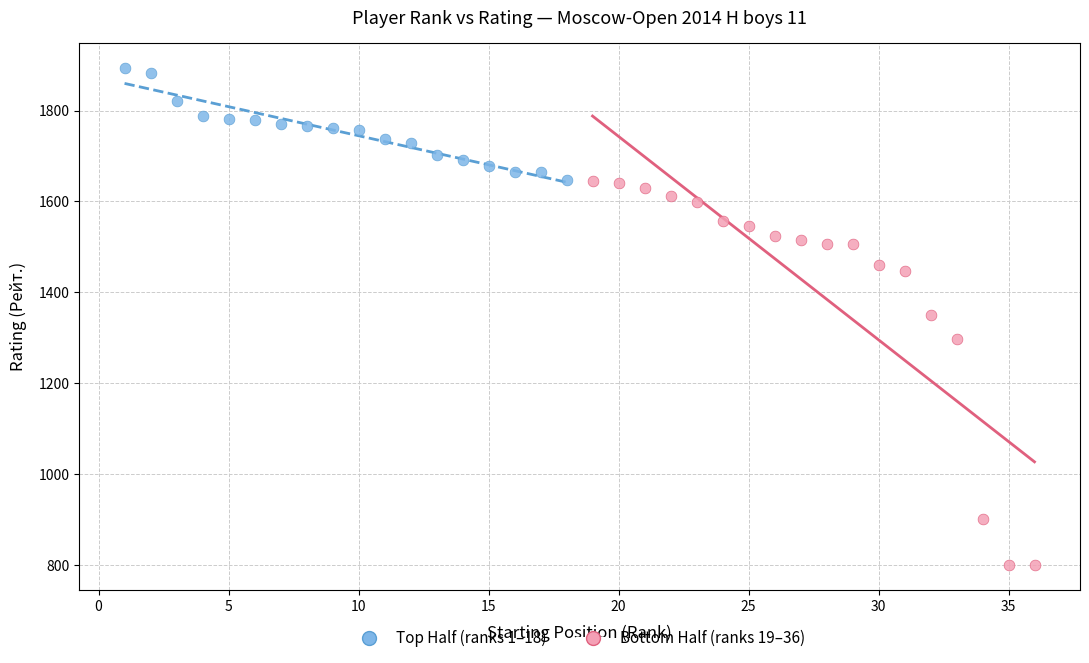

Which series reaches the maximum Y coordinate?

Top Half (ranks 1–18)